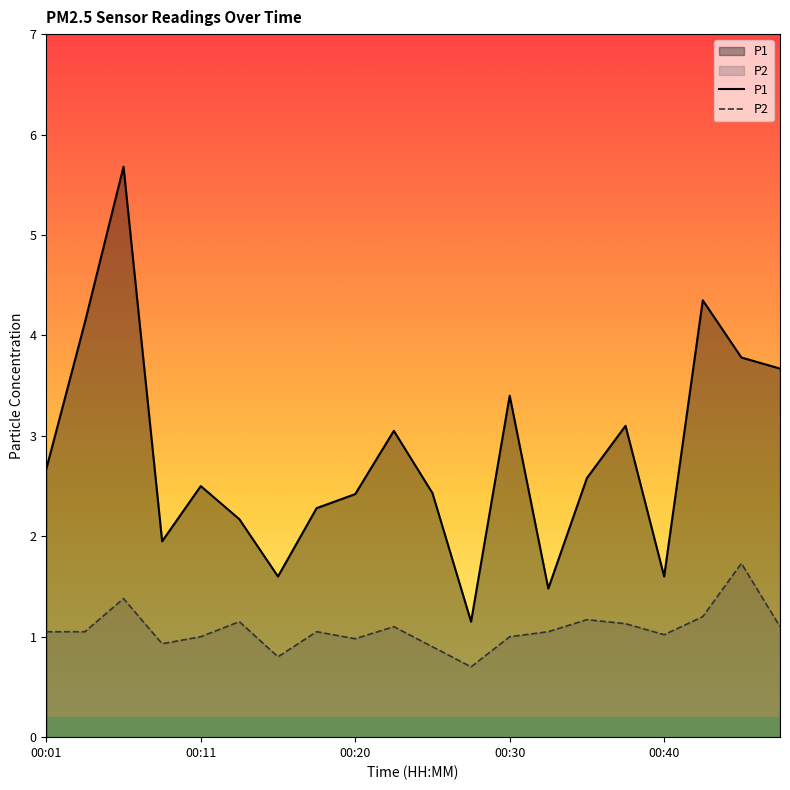

What is the difference between the second highest and minimum values in the P1 series?

3.2